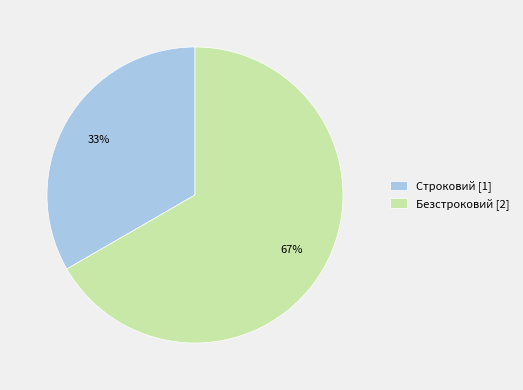

To the nearest percent, what is the average slice percentage?

50%